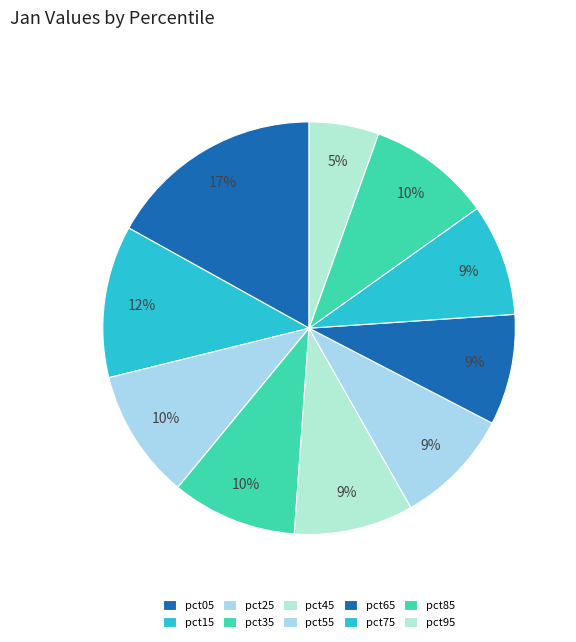

Count the number of slices in the pie.

10